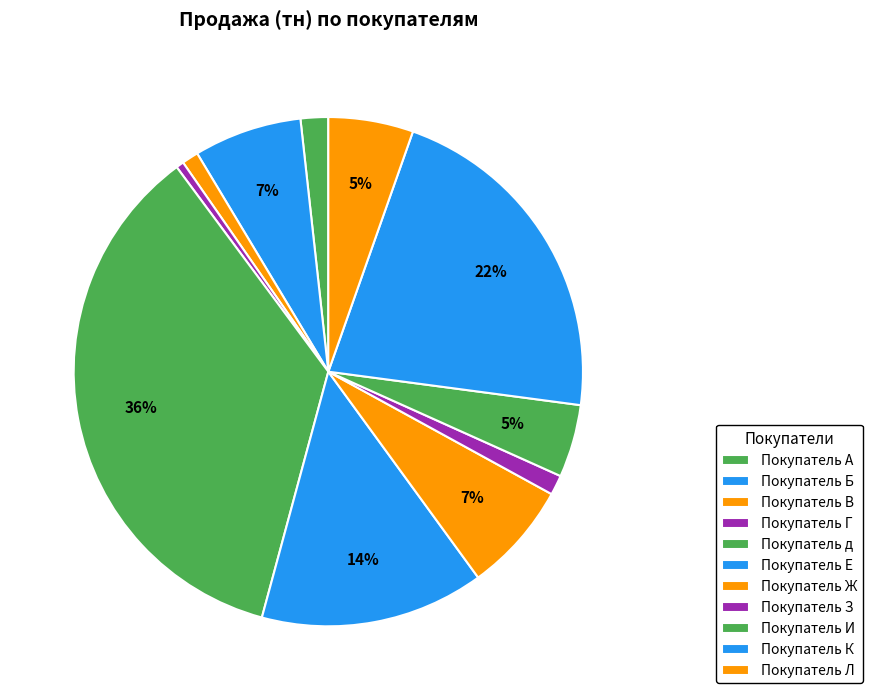

What is the largest slice in the pie chart?

Покупатель д